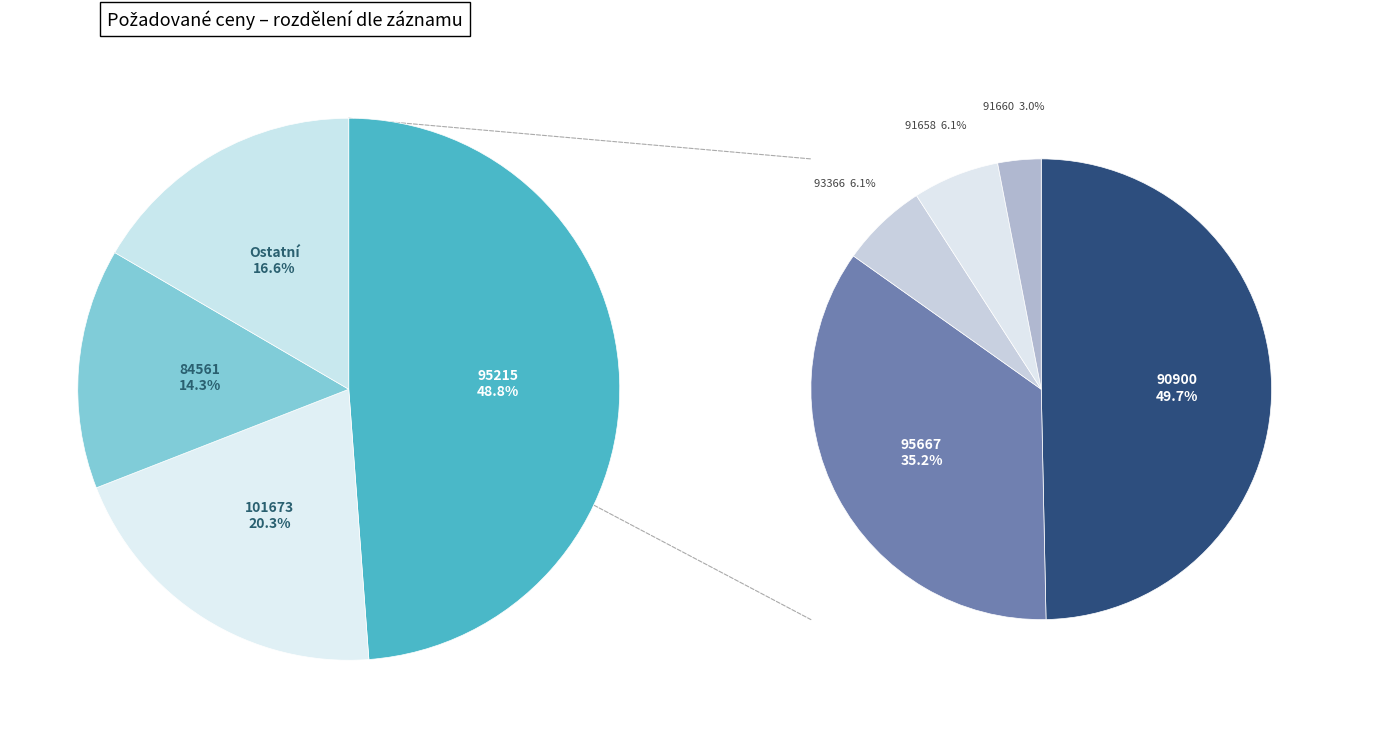

To the nearest percent, what is the difference between the largest and smallest slice percentages?

48%